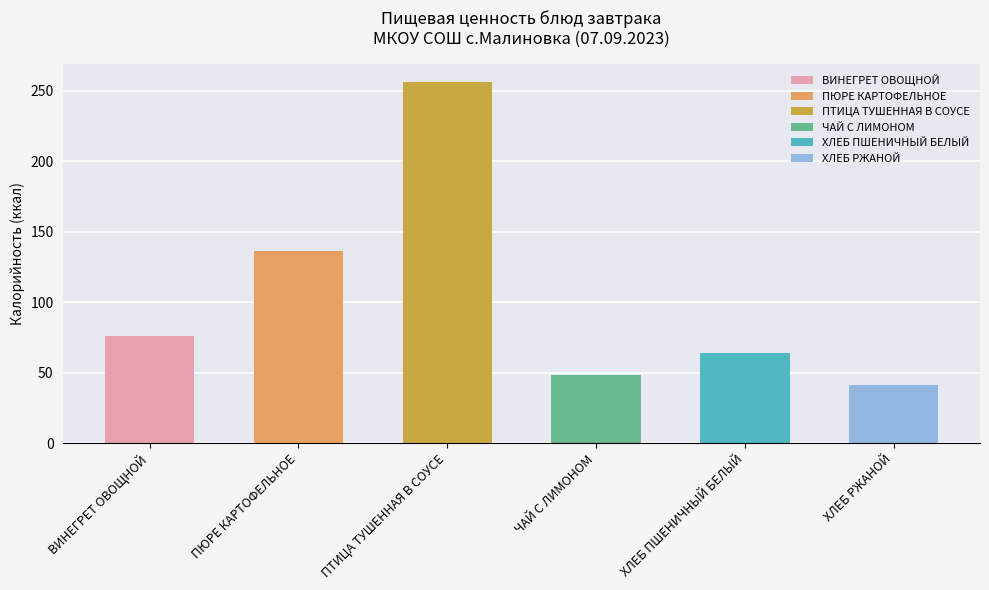

Which series changed the most between ПЮРЕ КАРТОФЕЛЬНОЕ and ПТИЦА ТУШЕННАЯ В СОУСЕ?

Калорийность